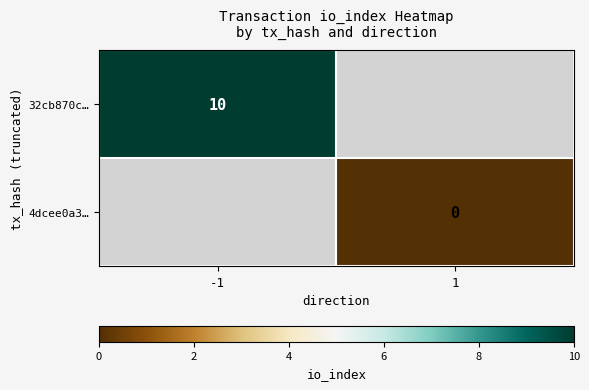

What is the greatest value displayed?

10.0